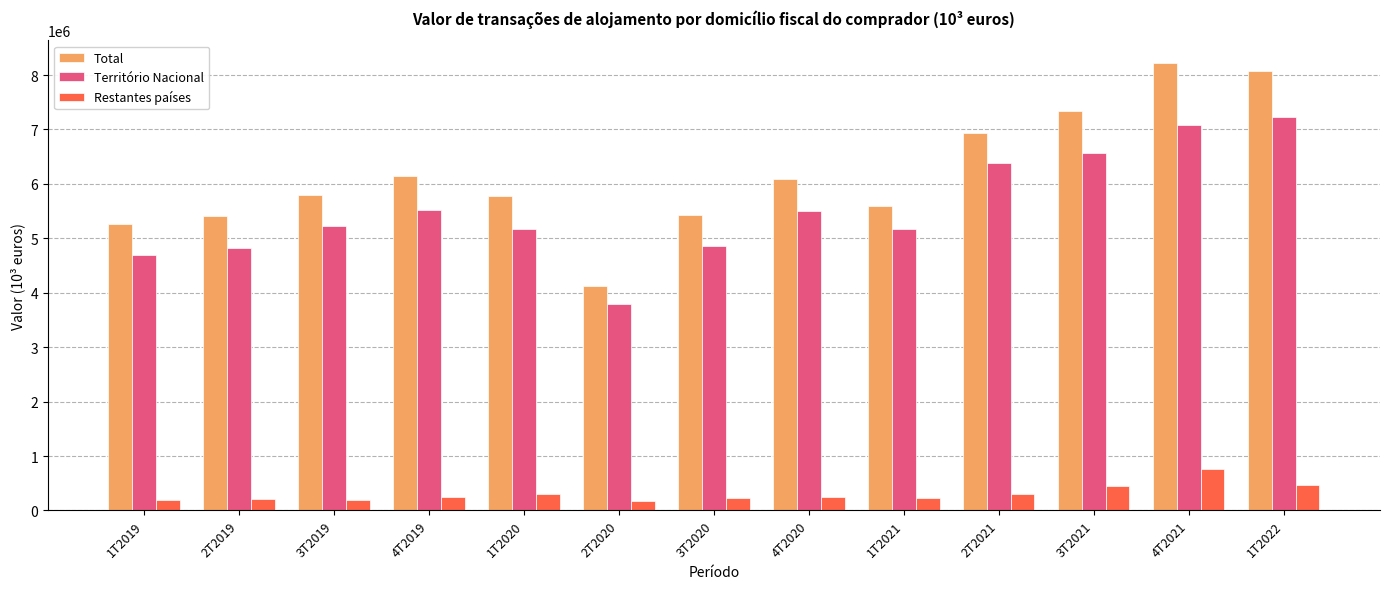

How many bars are there in each group?

3